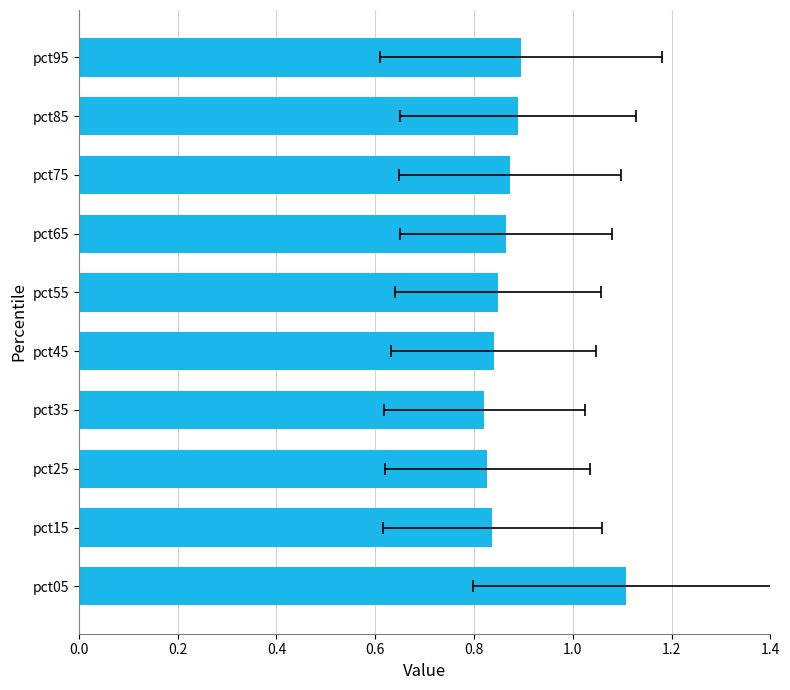

Which has a higher value, pct85 or pct95?

pct95